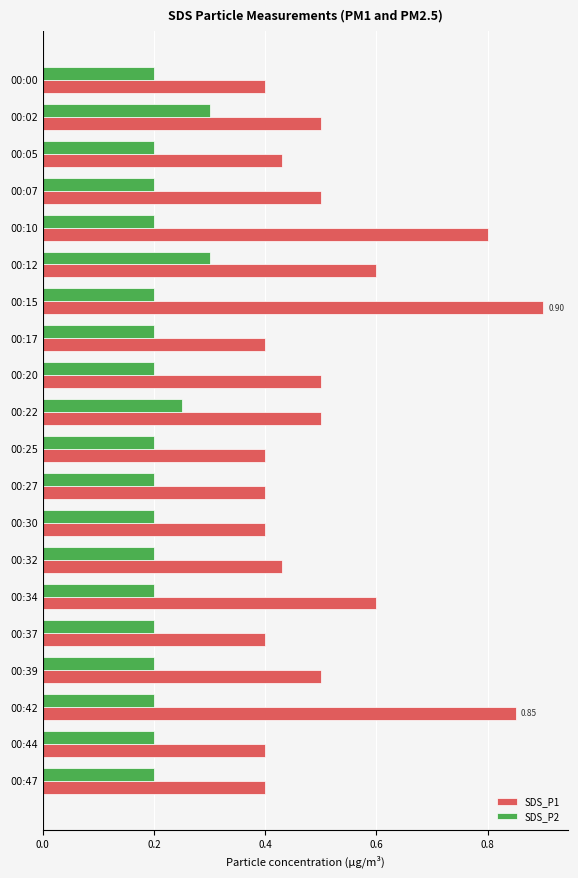

Which series changed the most between 00:15 and 00:47?

SDS_P1